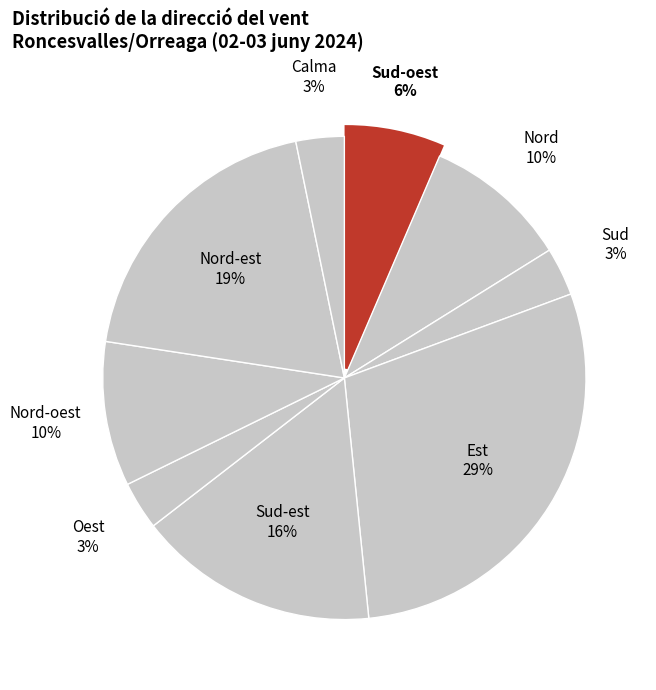

Which has a higher value, Sud-est or Oest?

Sud-est